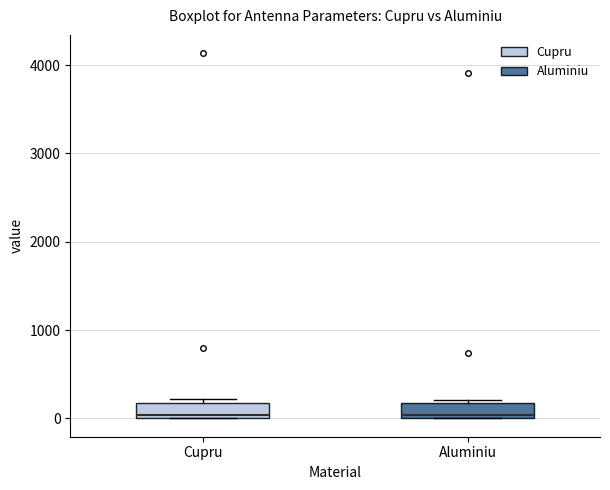

Reading left to right, transcribe this box plot: for each box, give where its median line is, the range the box spans, and where its two whiskers end, as read against the y-axis. The values are not printed on the chart, so give them approximately, as read against the axis.

Cupru: median 0, box 0 to 200, whiskers 0 to 200 (just above the box's upper edge)
Aluminiu: median 0 (just above the box's lower edge), box 0 to 200, whiskers 0 to 200 (just above the box's upper edge)